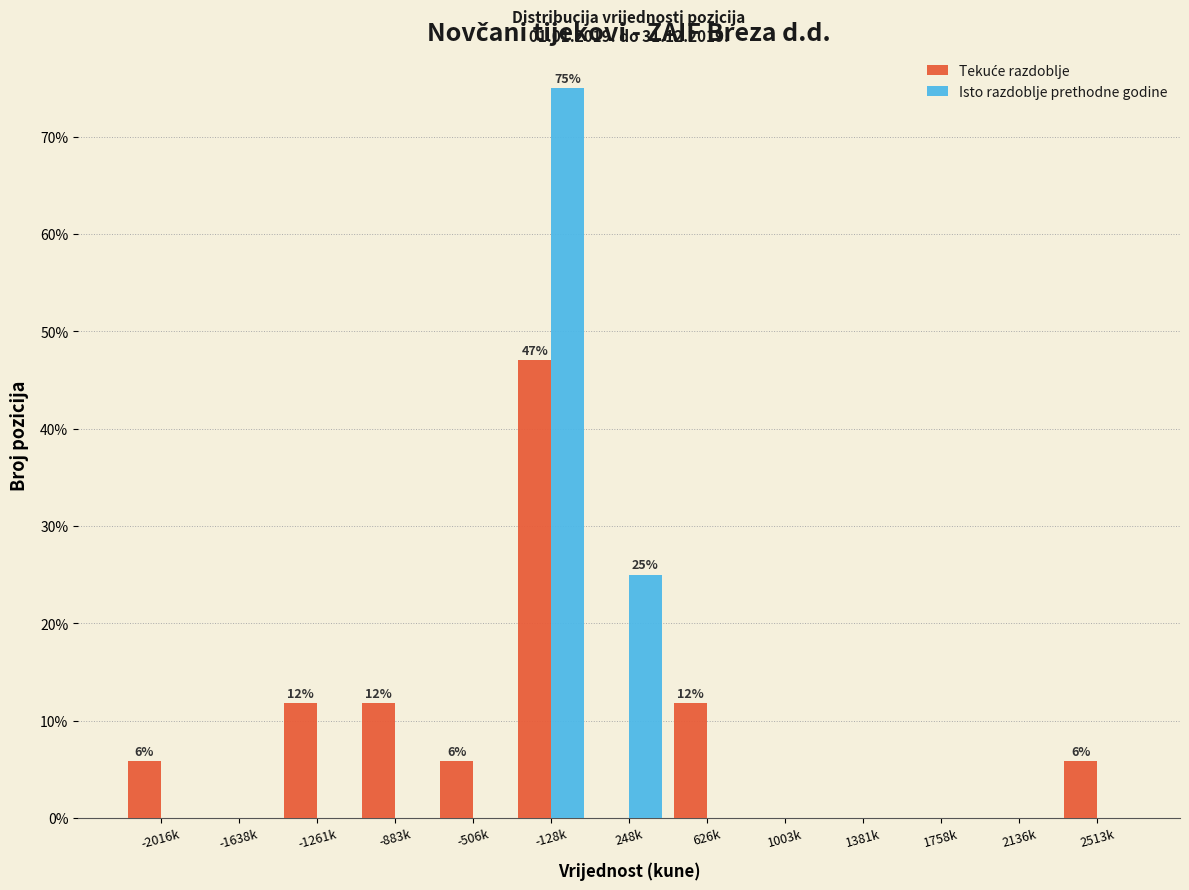

Which category has the highest value across all series?

-128k